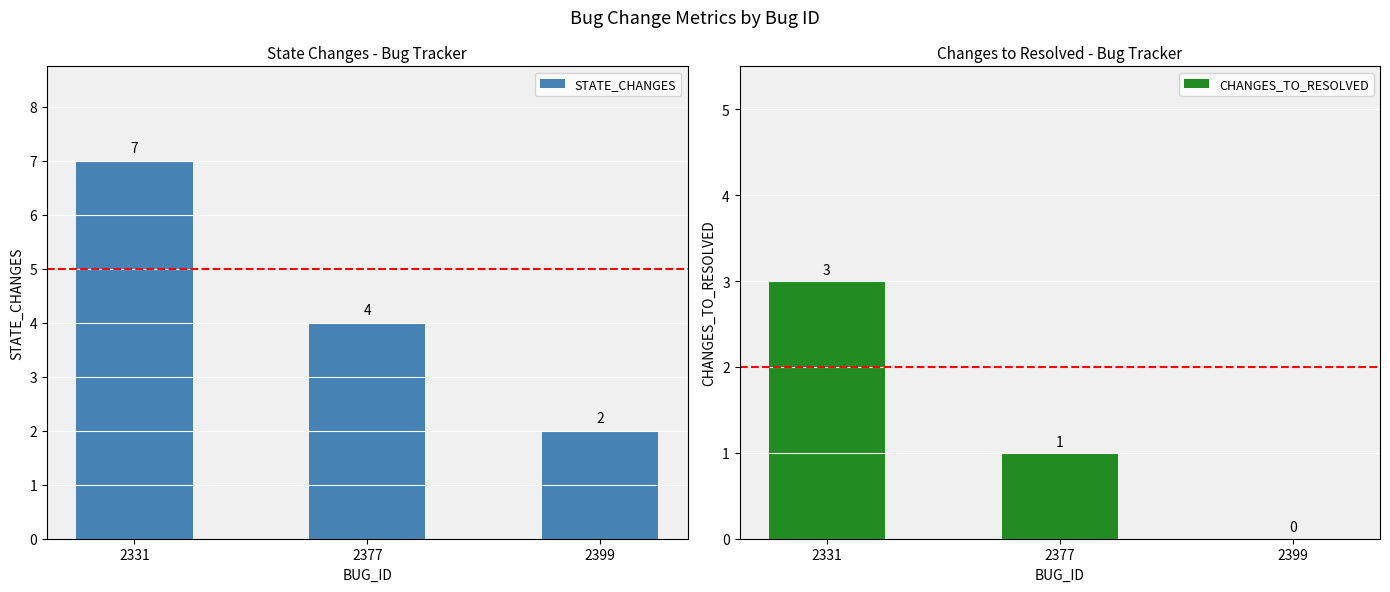

Rank the series by their maximum value, from highest to lowest.

STATE_CHANGES, CHANGES_TO_RESOLVED